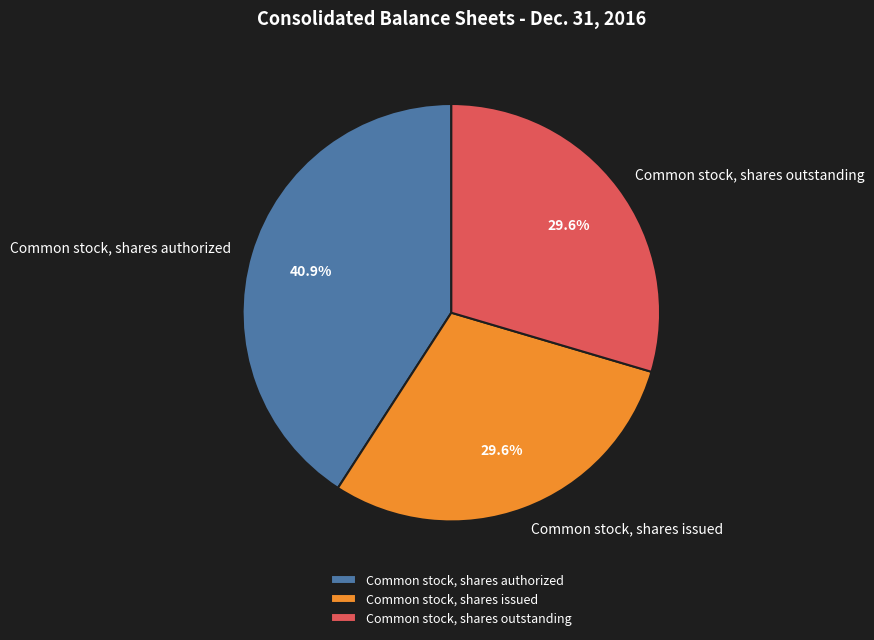

What percentage is the Common stock, shares outstanding slice, to the nearest percent?

30%